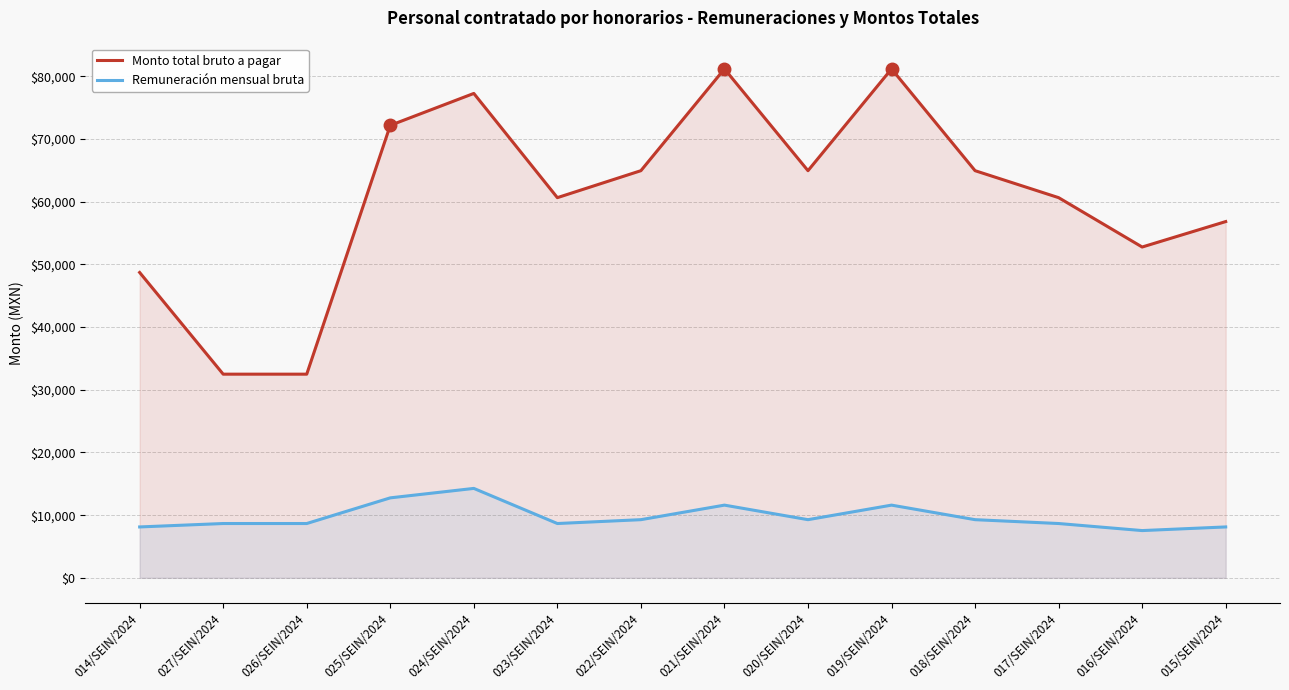

True or false: Remuneración mensual bruta and Monto total bruto a pagar intersect in this chart.

False